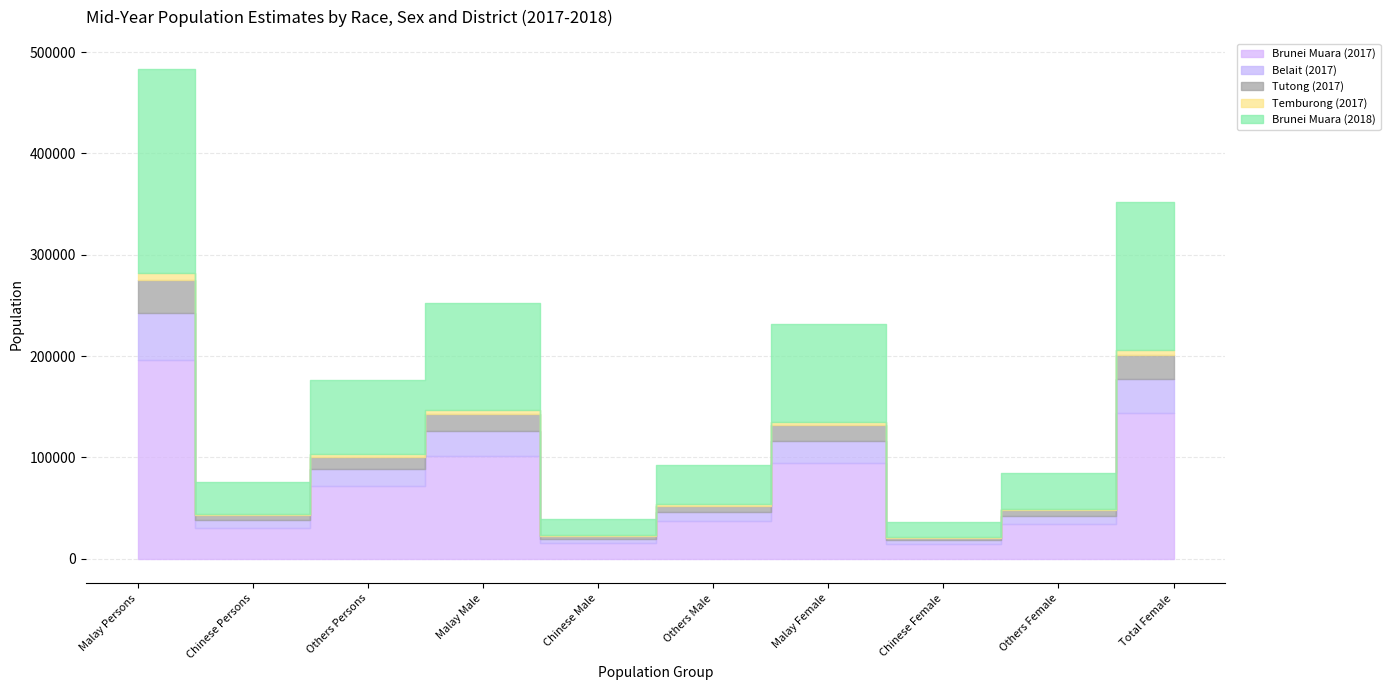

Does the chart have visible grid lines?

Yes